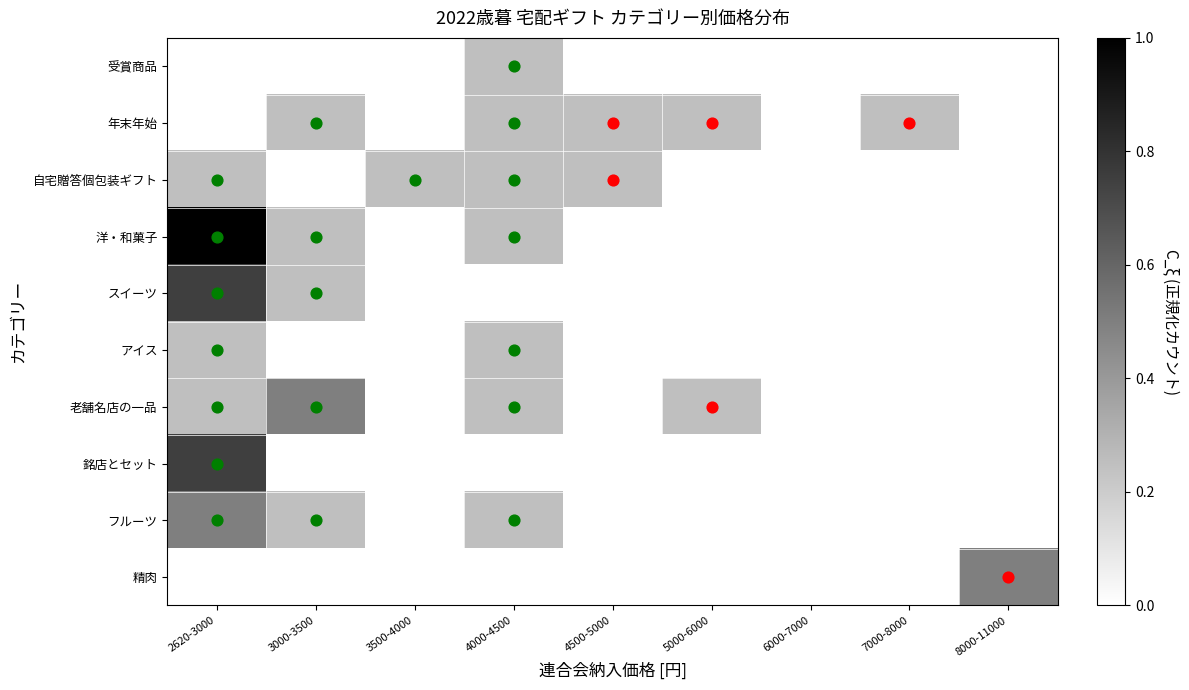

Which series changed the most between 3500-4000 and 8000-11000?

精肉